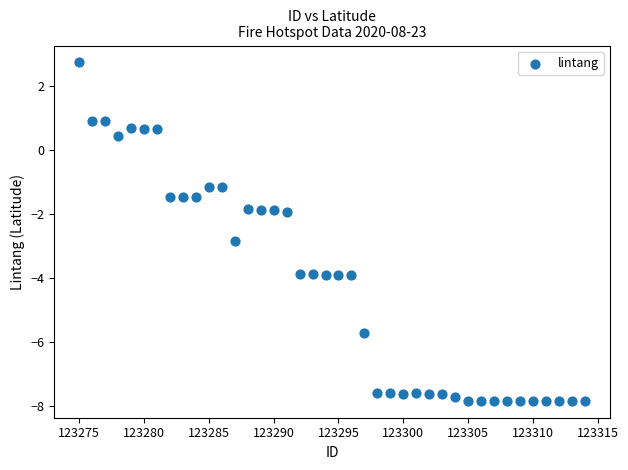

What is the range of Y values (max minus min)?

10.6